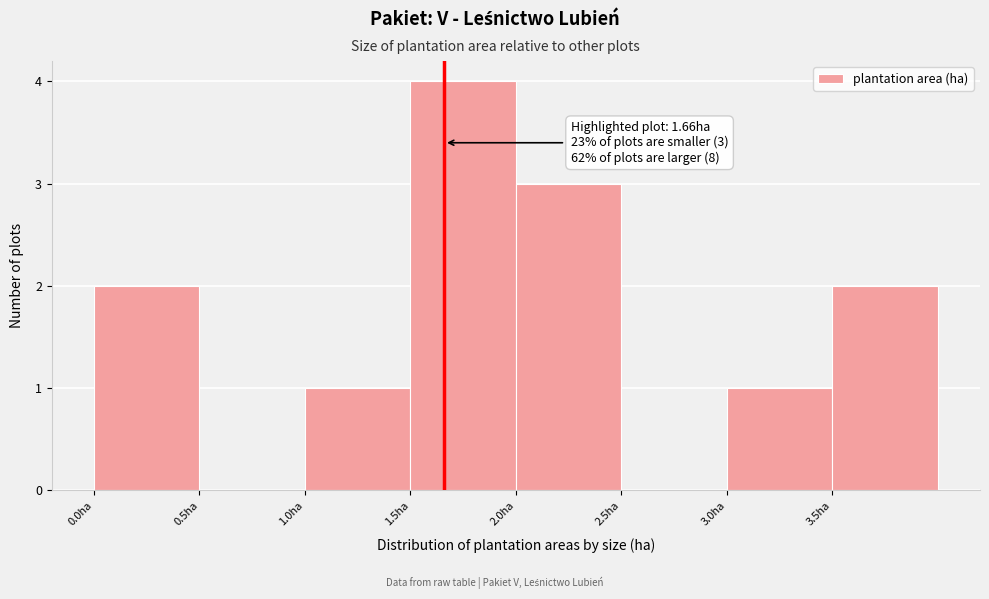

Over which range of the x-axis is the bar tallest?

1.5 to 2.0